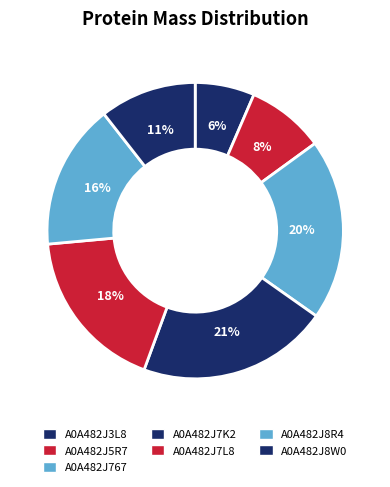

How many slices are in this pie chart?

7